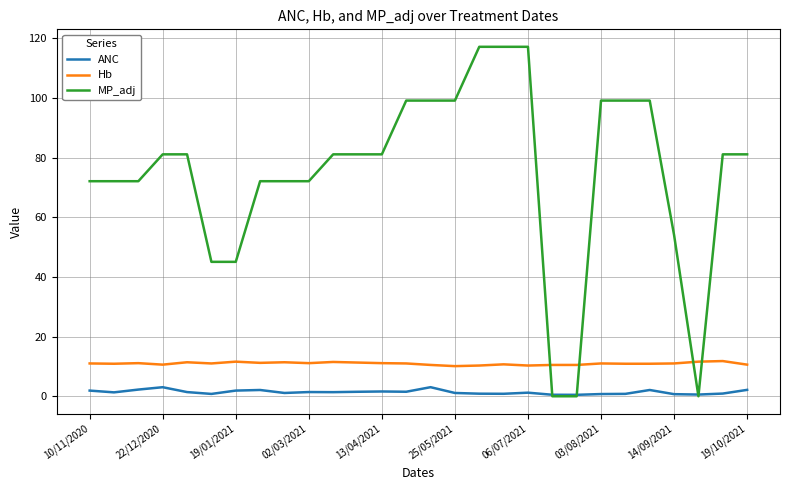

What is the highest value of the MP_adj series?

117.2